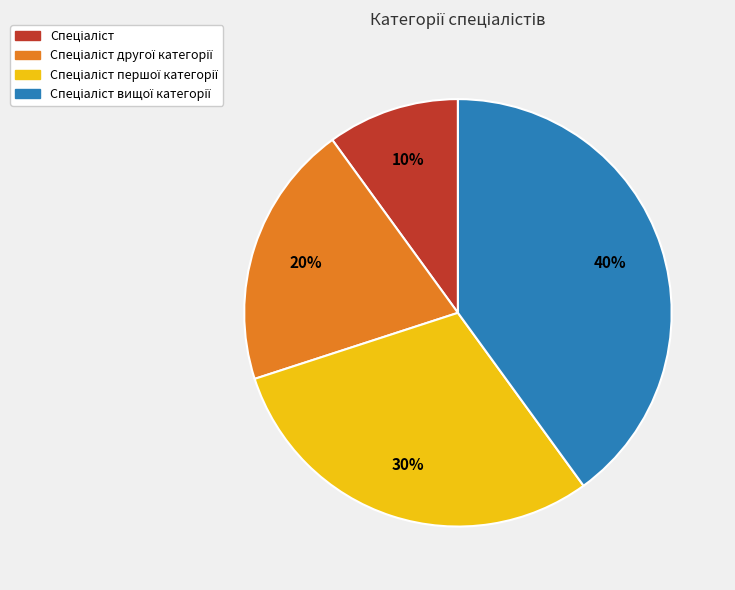

To the nearest percent, what is the average slice percentage?

25%